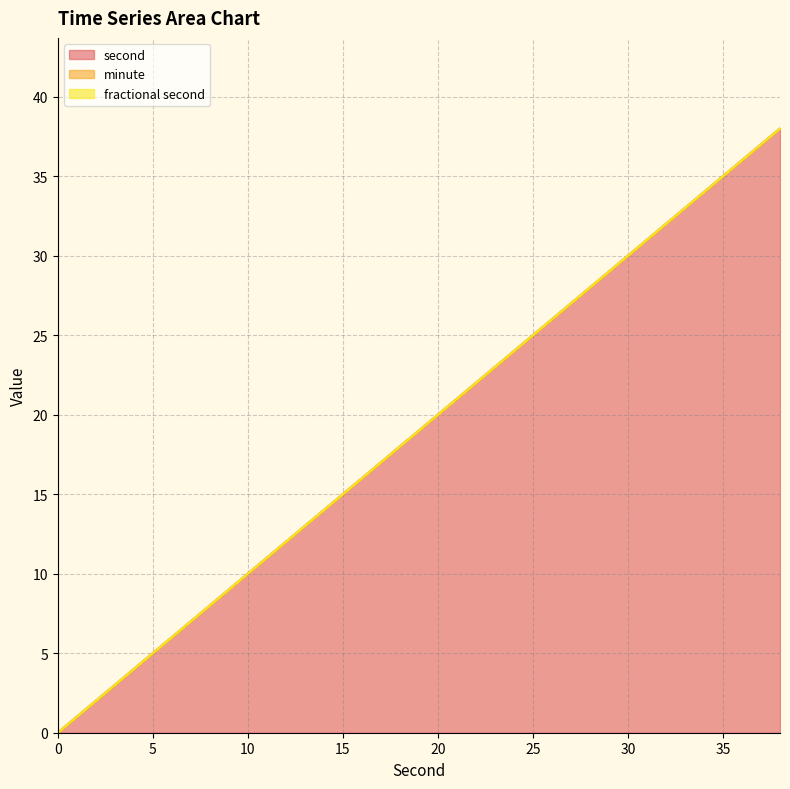

What is the total value across all series at 12?

12